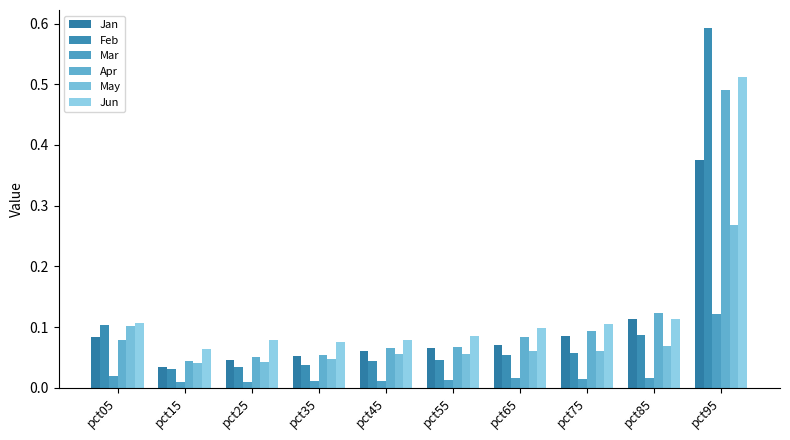

Which series has the widest spread of values?

Feb